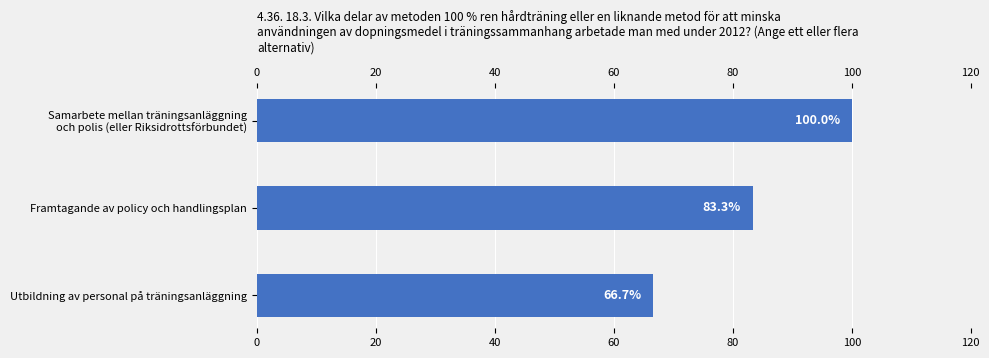

Rank the categories by value from highest to lowest.

Samarbete mellan träningsanläggning
och polis (eller Riksidrottsförbundet), Framtagande av policy och handlingsplan, Utbildning av personal på träningsanläggning